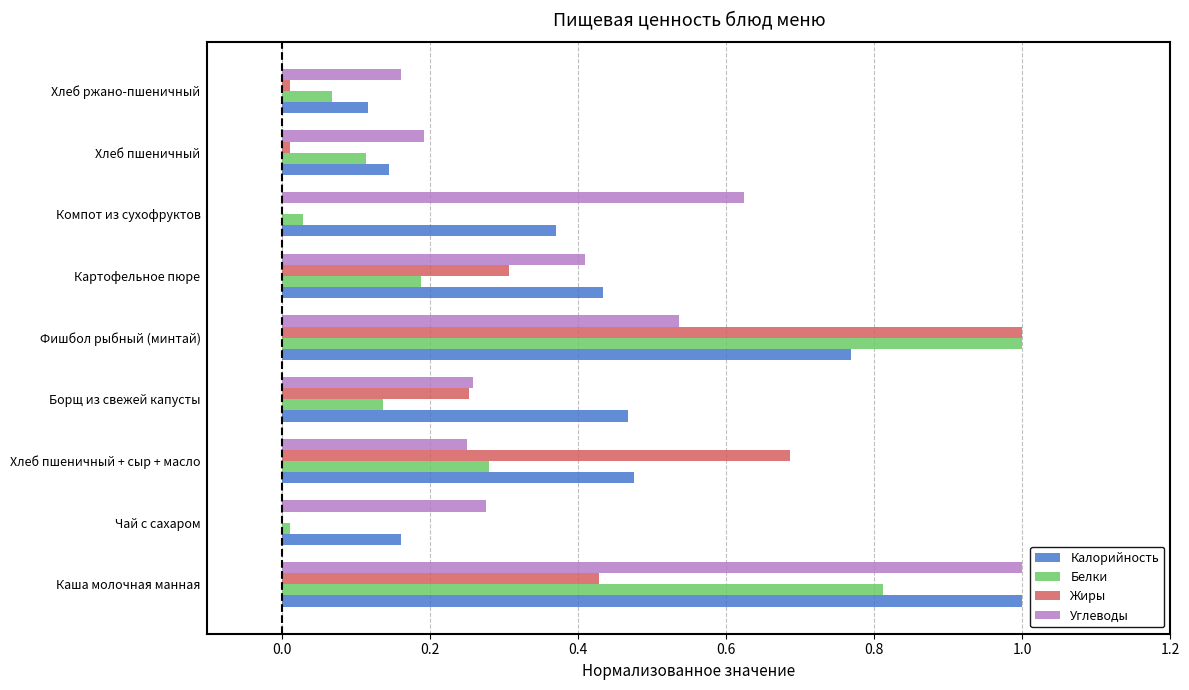

The value of Белки at Хлеб пшеничный is 0.2. True or false?

False